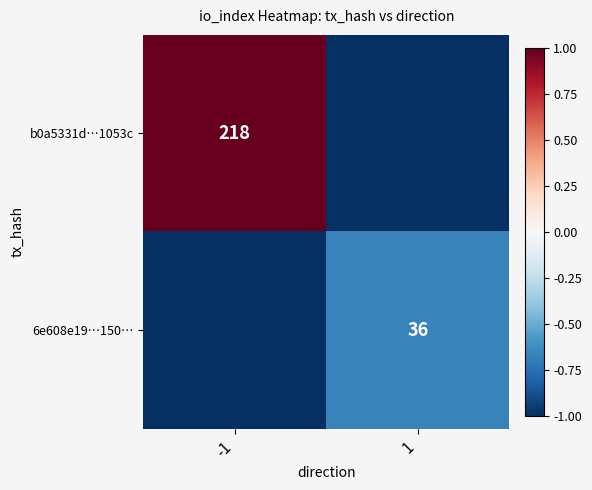

The b0a5331d…1053c series shows 218 at -1. True or false?

True